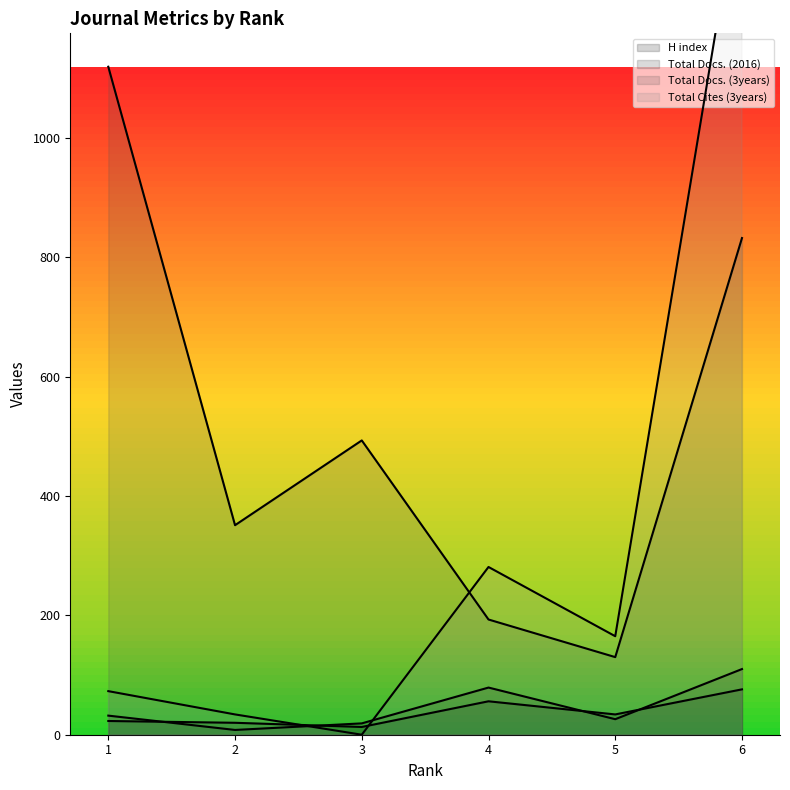

Is it true that Total Docs. (3years) equals 130 at 5?

True